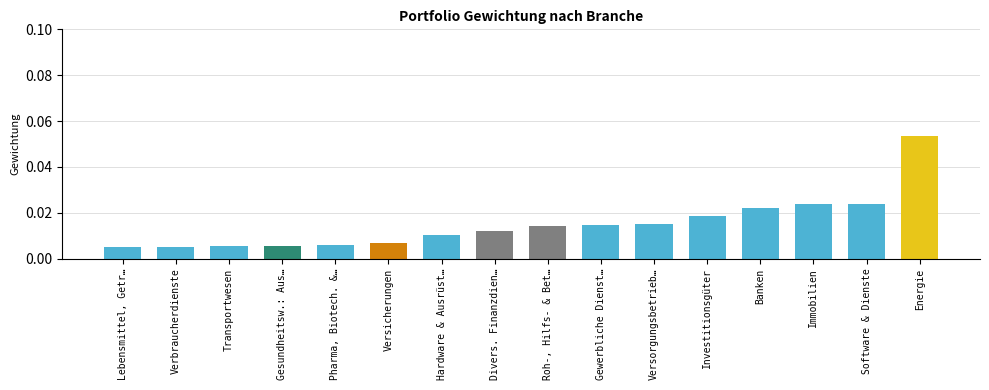

Count the number of data series in this chart.

1